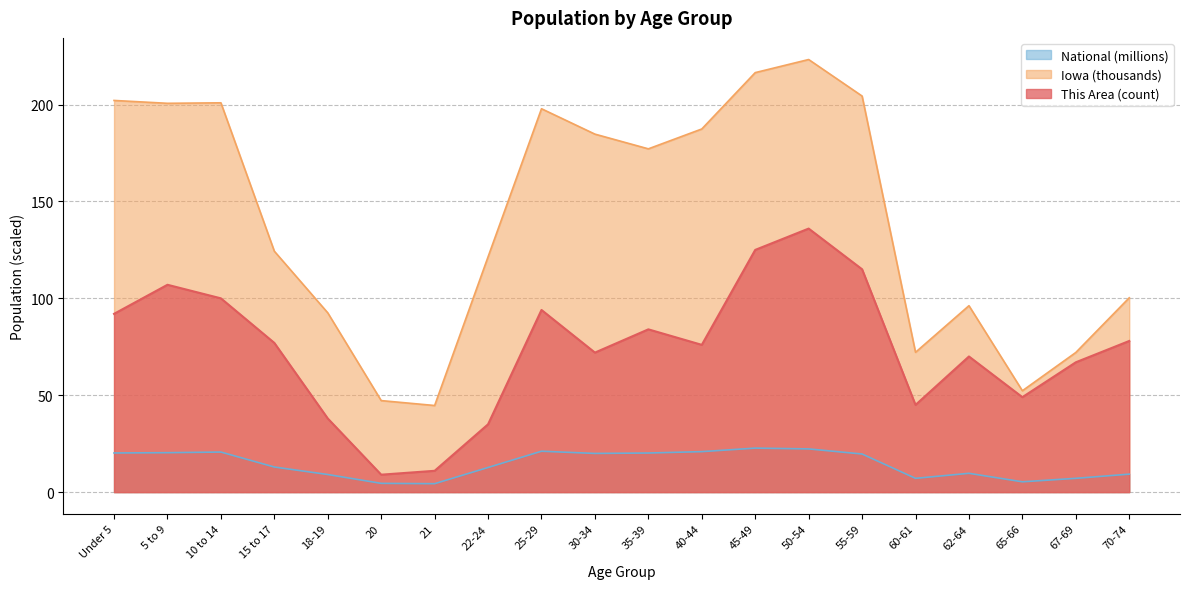

What are all the series names shown in the legend?

National (millions), Iowa (thousands), This Area (count)